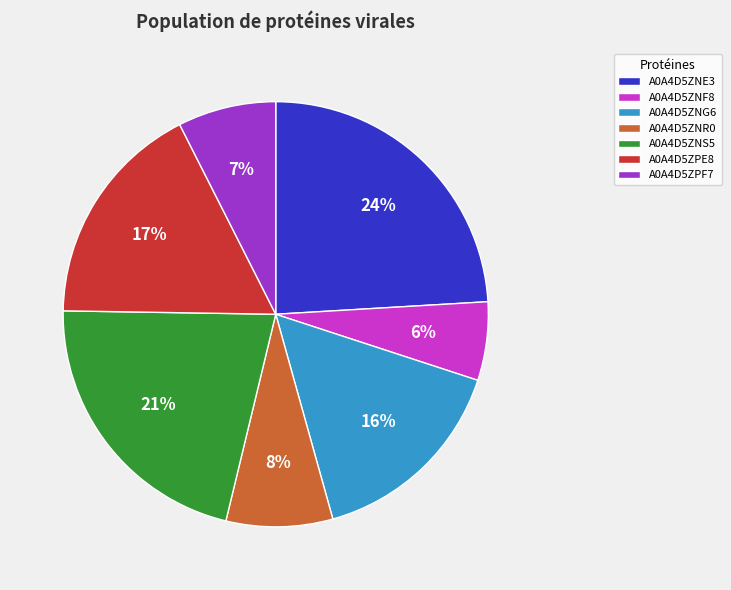

What is the largest slice in the pie chart?

A0A4D5ZNE3